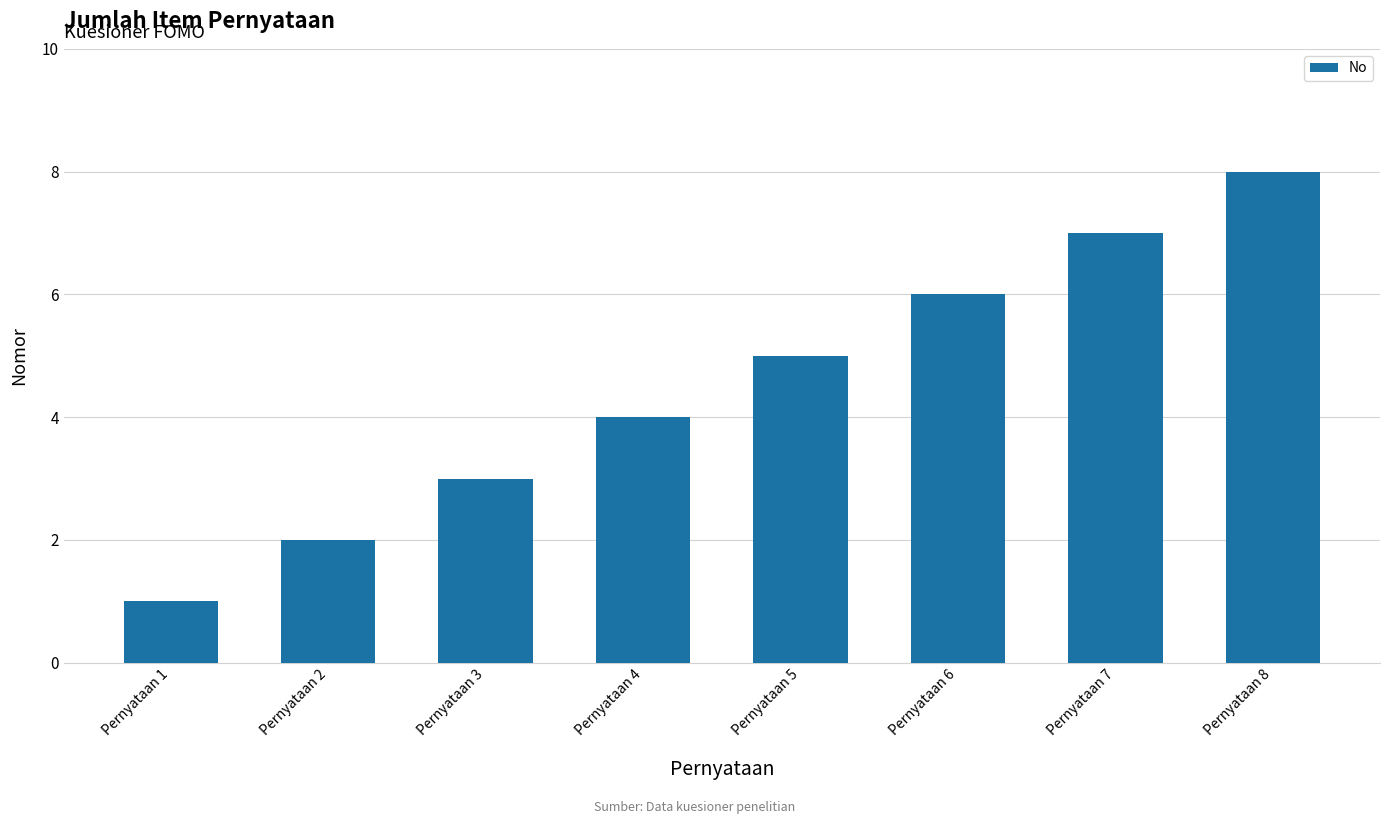

What is the value of the 4th bar from the left?

4